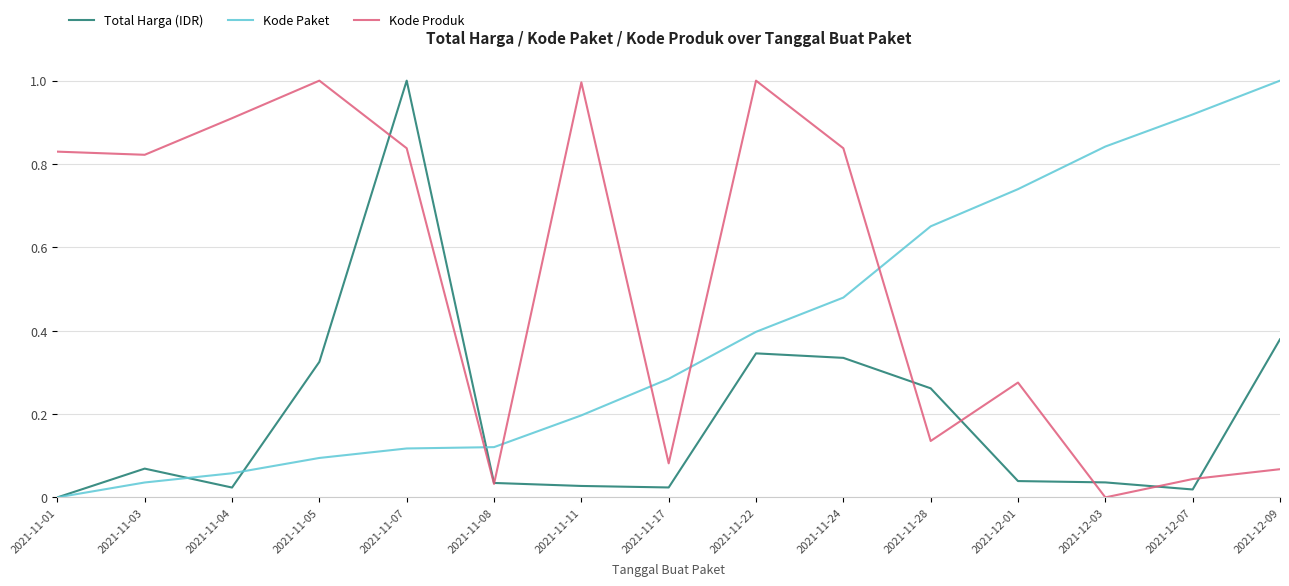

Count the number of categories in the chart.

15